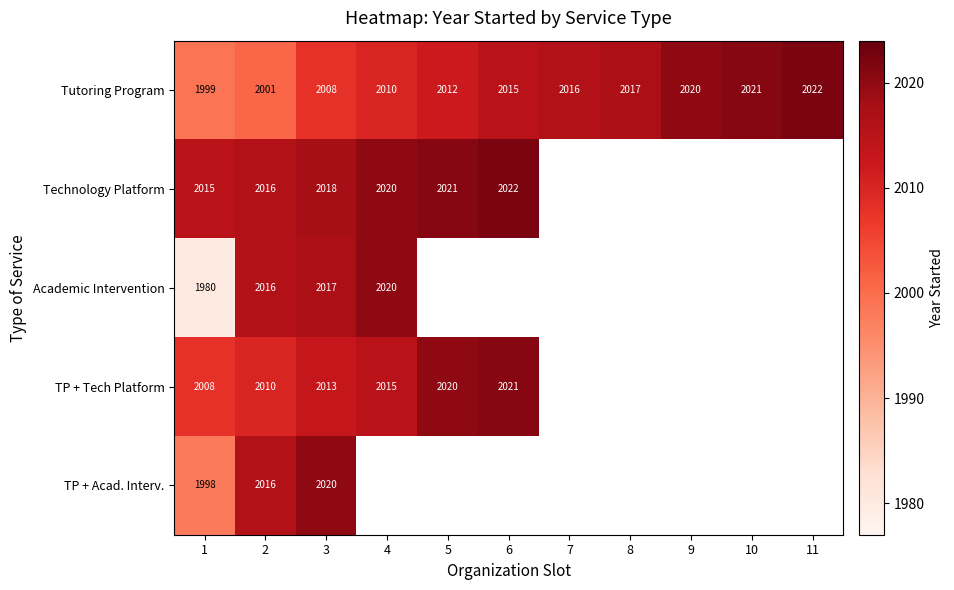

What is the spread (max minus min) of values at 1?

35